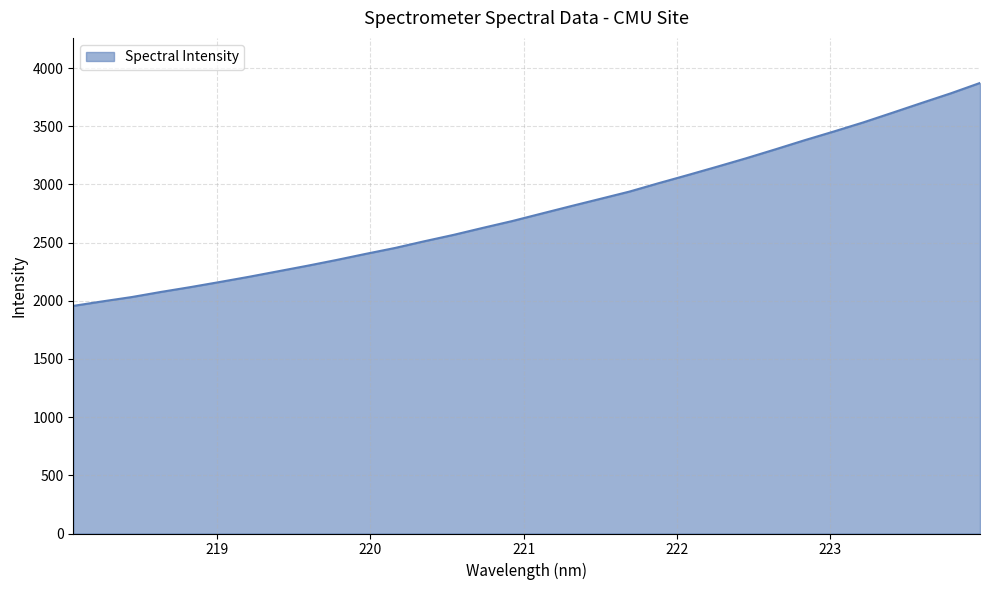

What is the minimum value shown in the chart?

1956.2